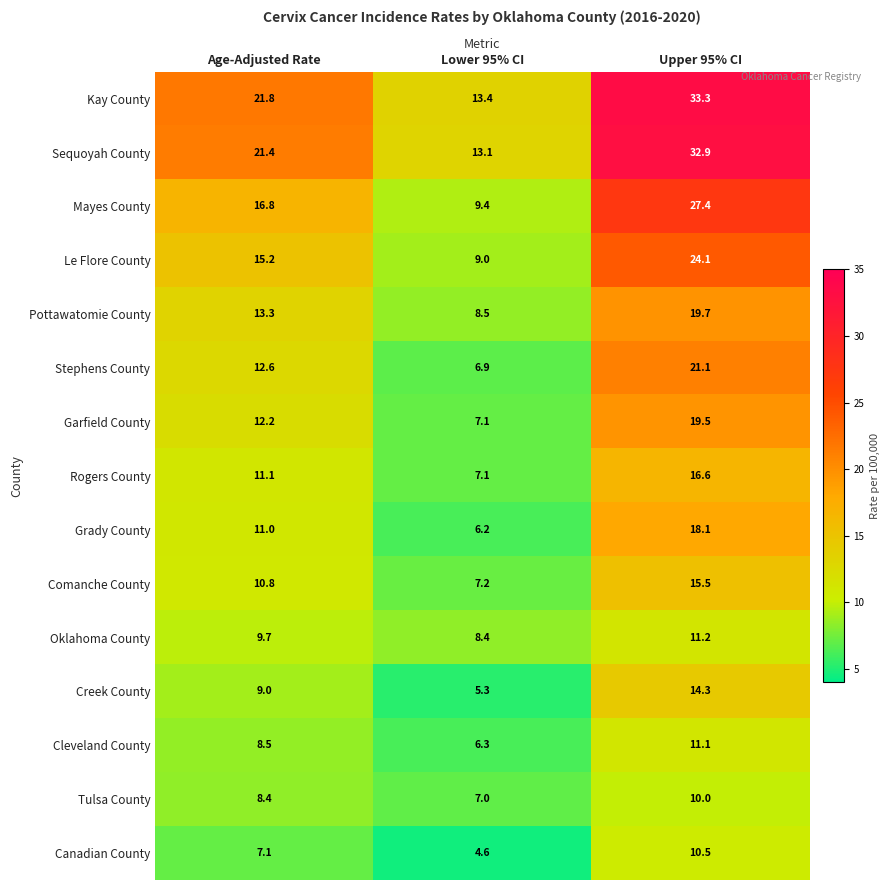

What is the minimum value shown in the chart?

4.6